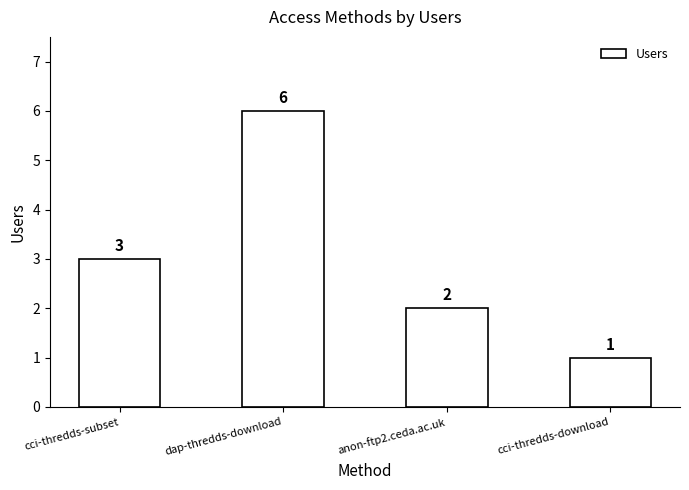

Reading left to right, what are all the values shown in this chart?

3	6	2	1